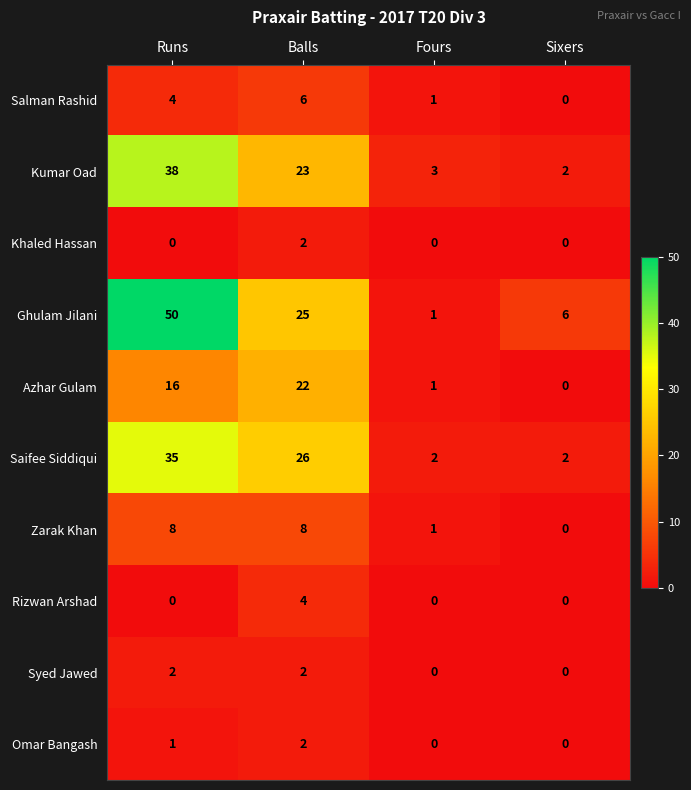

The value of Zarak Khan at Balls is 2. True or false?

False